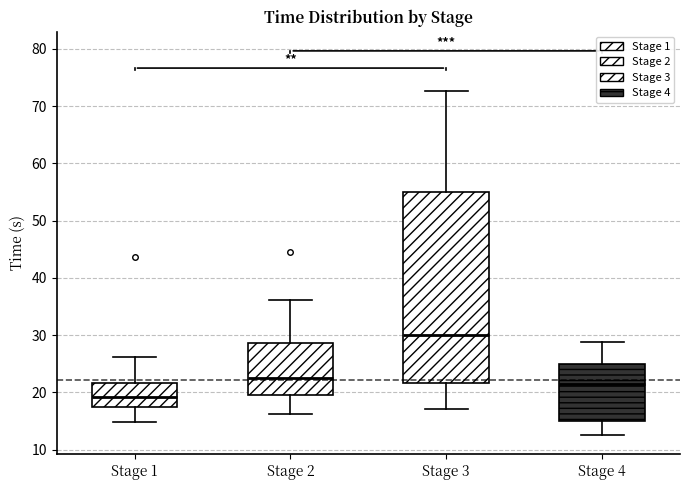

Reading left to right, transcribe this box plot: for each box, give where its median line is, the range the box spans, and where its two whiskers end, as read against the y-axis. The values are not printed on the chart, so give them approximately, as read against the axis.

Stage 1: median 19, box 17 to 22, whiskers 15 to 26
Stage 2: median 22, box 19 to 29, whiskers 16 to 36
Stage 3: median 30, box 22 to 55, whiskers 17 to 73
Stage 4: median 21, box 15 to 25, whiskers 13 to 29